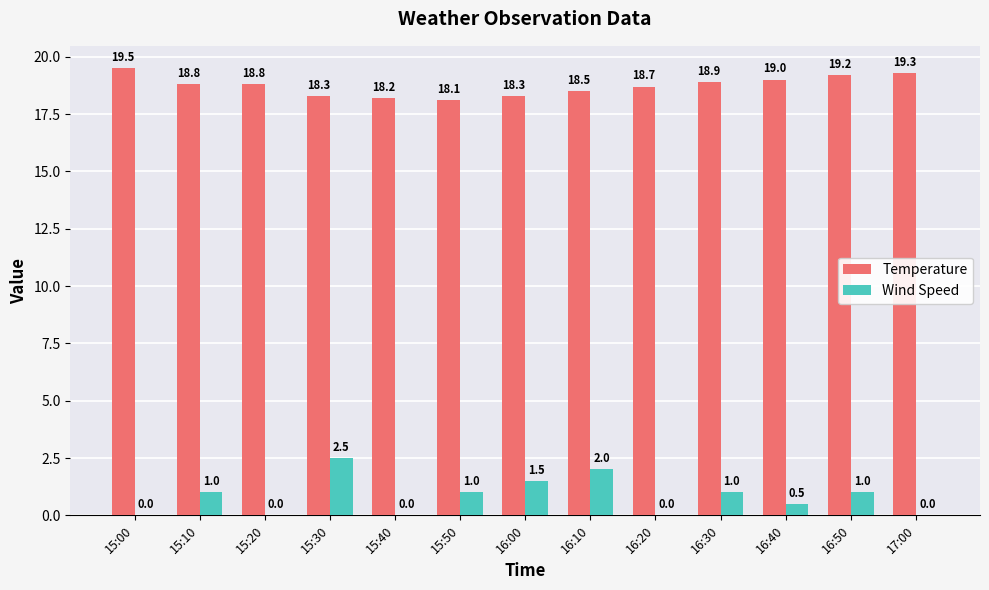

Which series has the widest spread of values?

Wind Speed